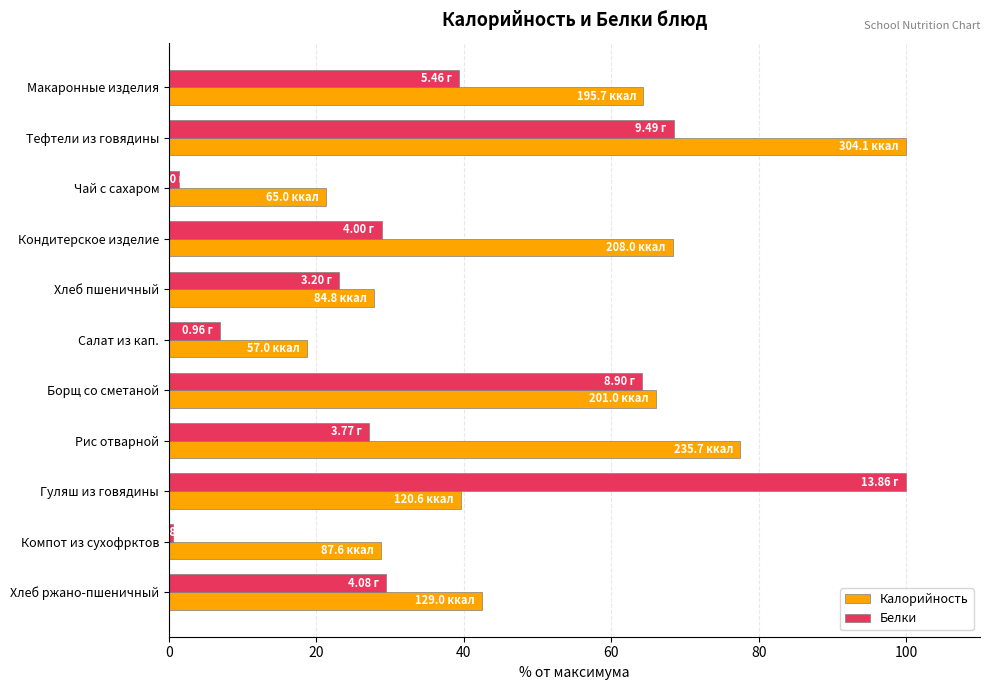

Is the value of Белки at Салат из кап. greater than the value of Калорийность at Хлеб пшеничный?

No